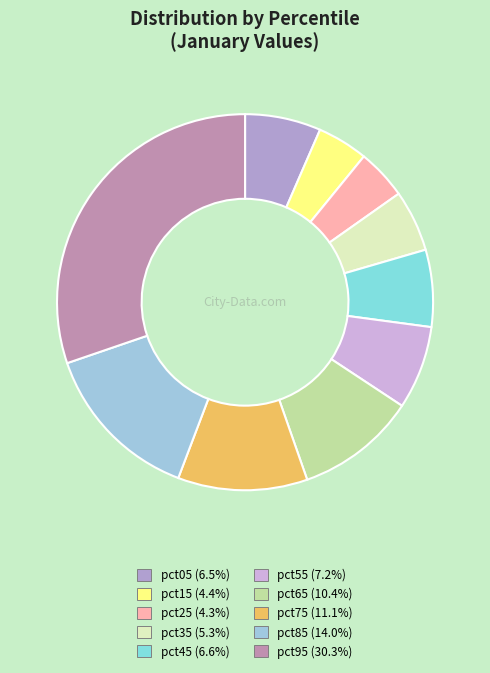

Is it true that pct45 is 7% of the pie?

True